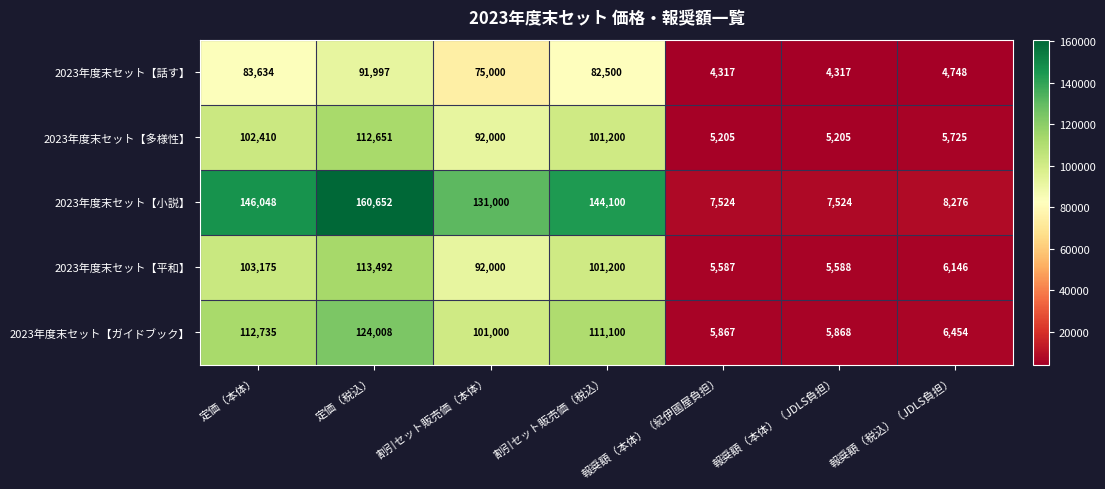

How many data points in 2023年度末セット【ガイドブック】 are less than 101000?

3